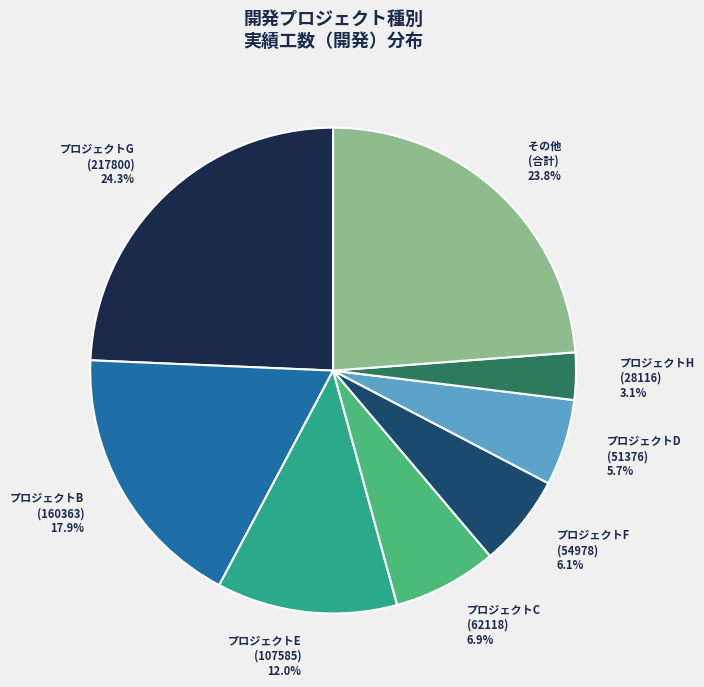

Which category has the smallest portion of the pie?

プロジェクトH (28116)